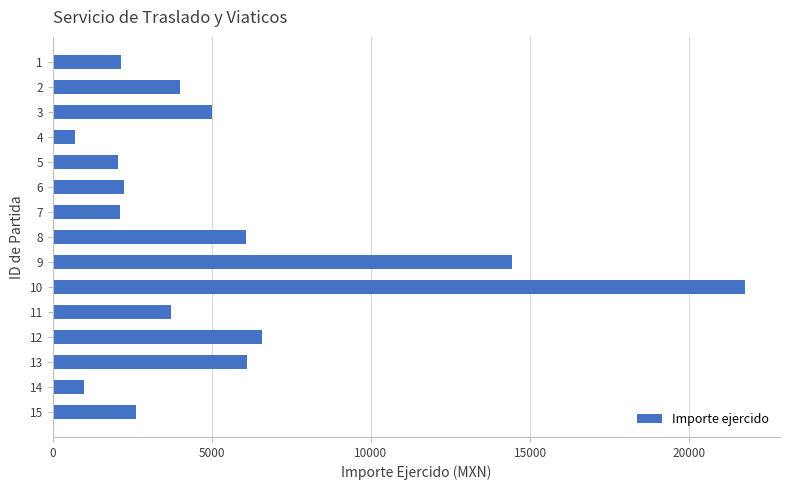

Which has a higher value, 4 or 15?

15